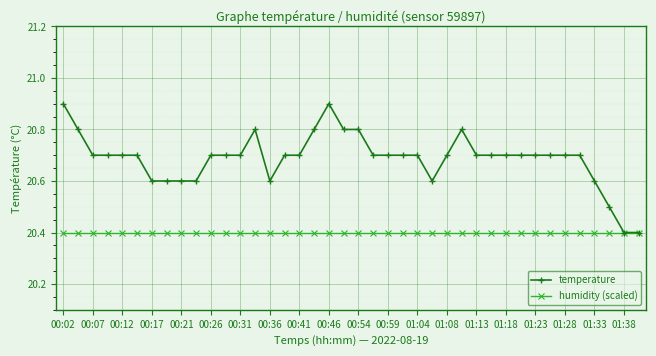

What is the maximum value shown in the chart?

20.9